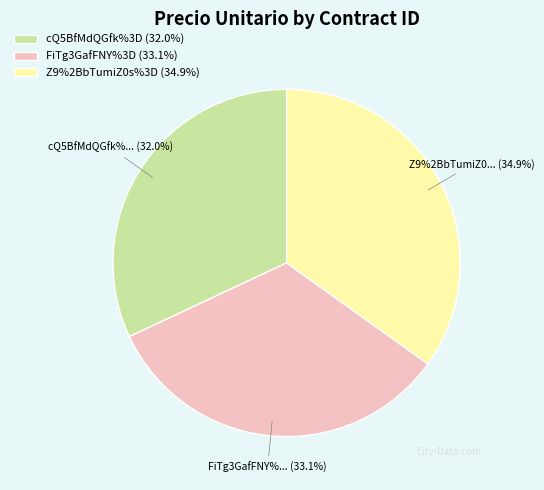

Does any single category account for the majority?

No